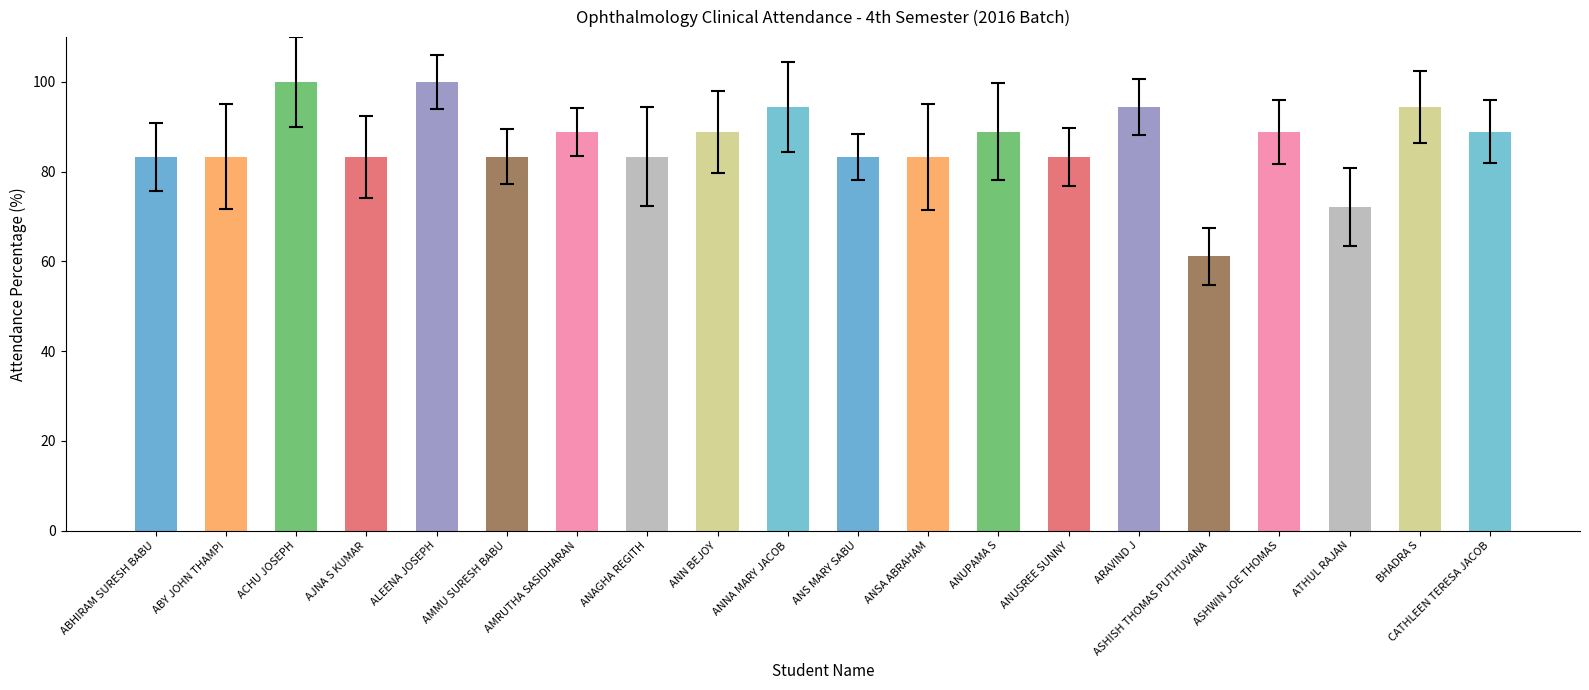

The value at ASHISH THOMAS PUTHUVANA is 27.1. True or false?

False